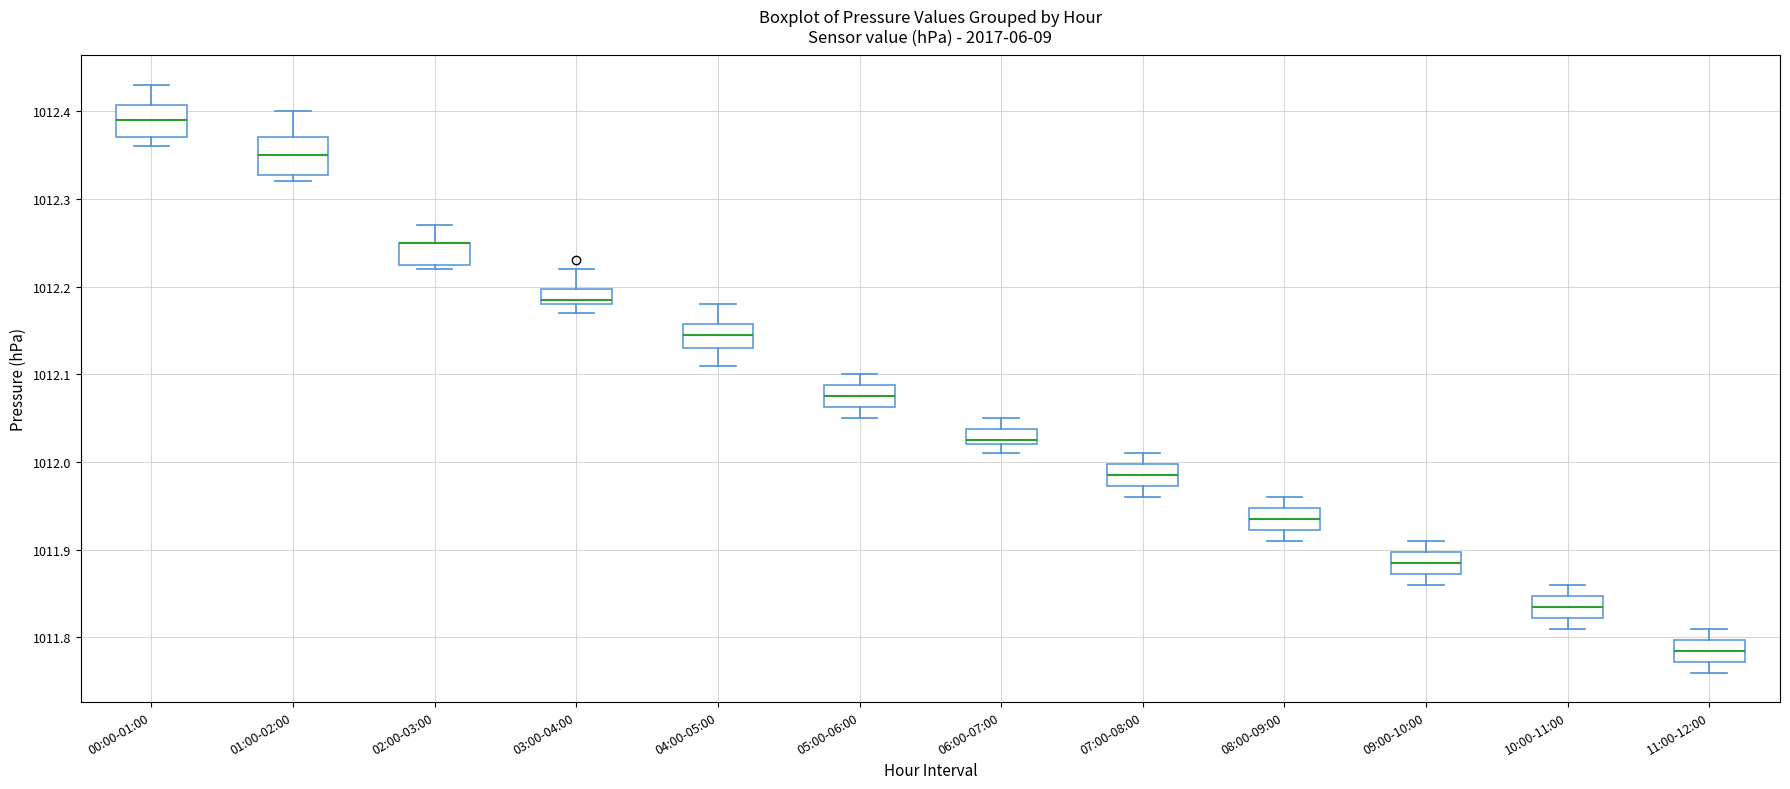

Where is the lower edge of the box for 02:00-03:00 on the y-axis? The values are not printed on the chart, so give them approximately, as read against the axis.

1012.23